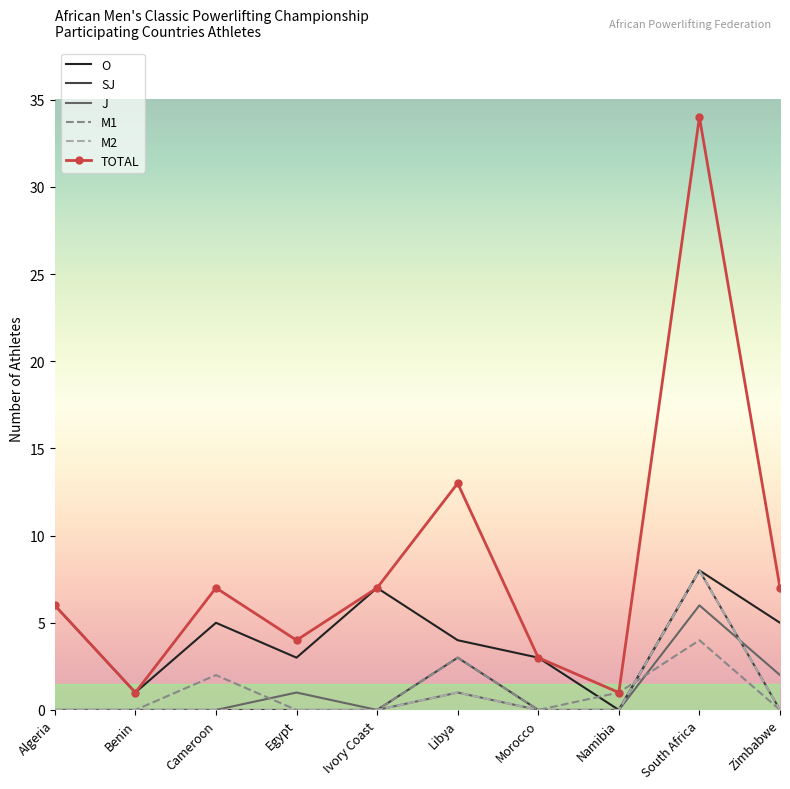

Which series has the largest range (max minus min)?

TOTAL